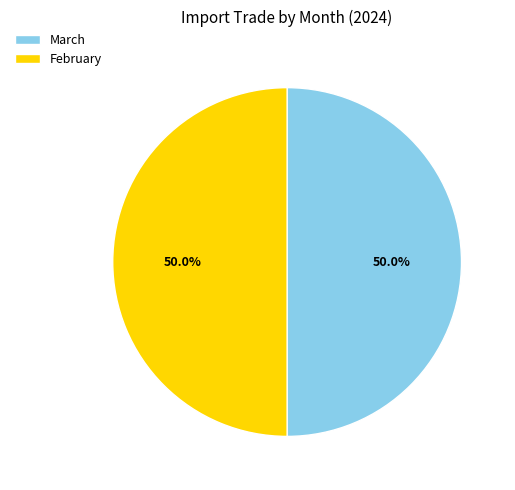

What portion of the pie excludes March?

50.0%